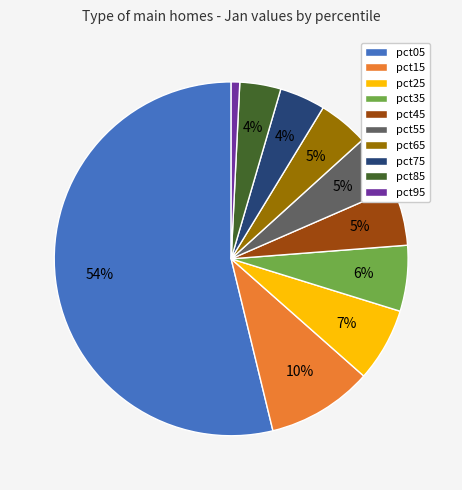

To the nearest percent, what percentage of the pie is pct75?

4%